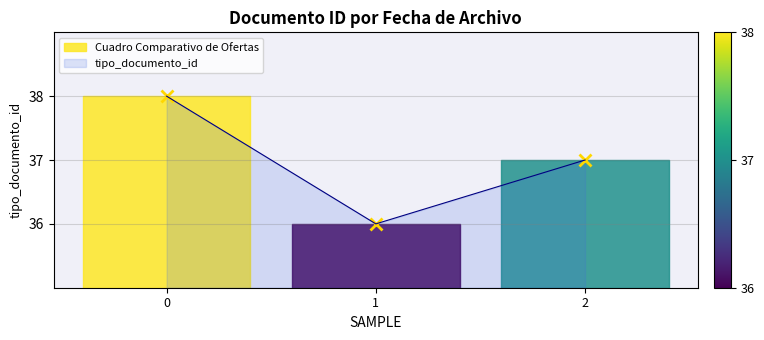

Reading left to right, transcribe all the data shown in this chart.

38	36	37